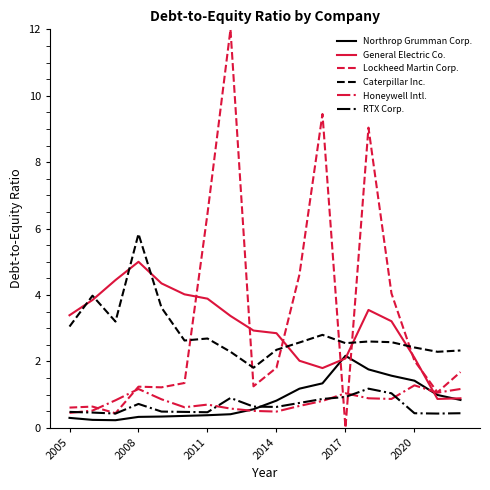

What is the maximum value shown in the chart?

12.0